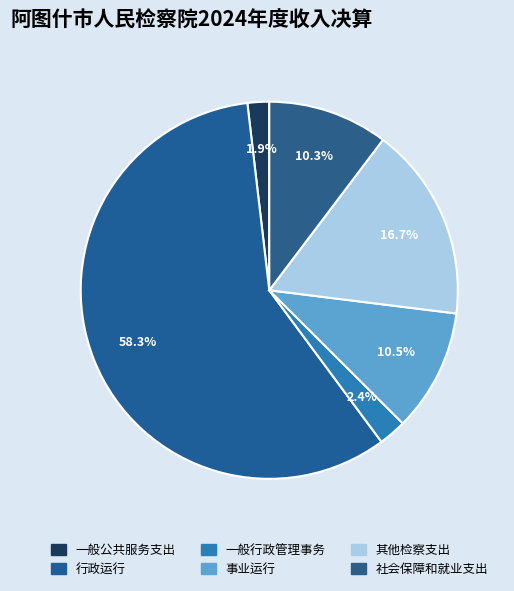

Is it true that 一般行政管理事务 is 14% of the pie?

False